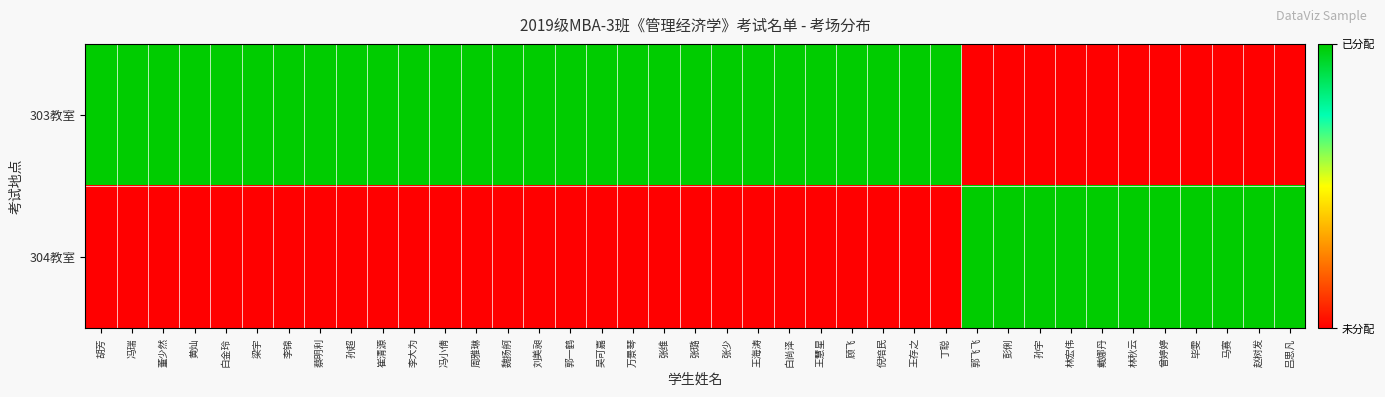

What is the spread (max minus min) of values at 梁宇?

1